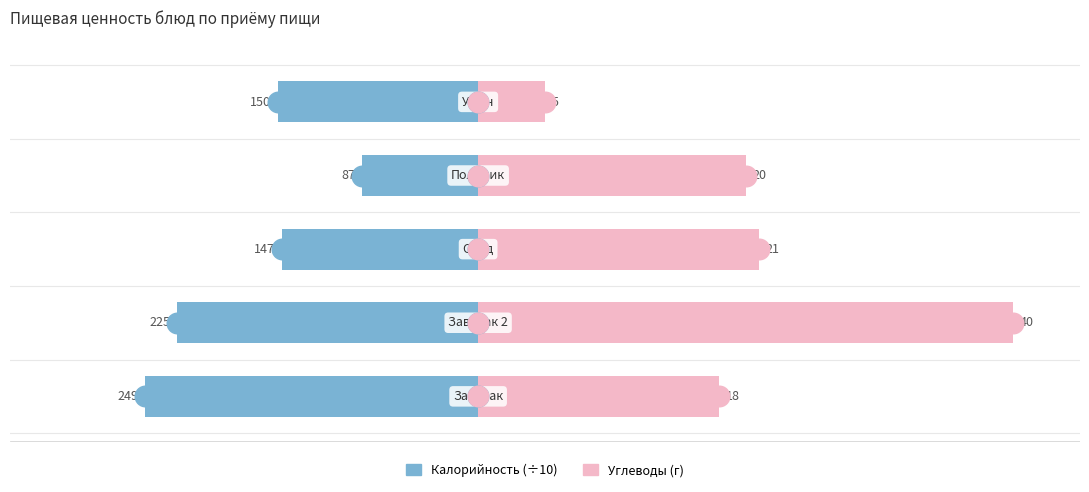

Which series has the largest total across all categories?

Углеводы